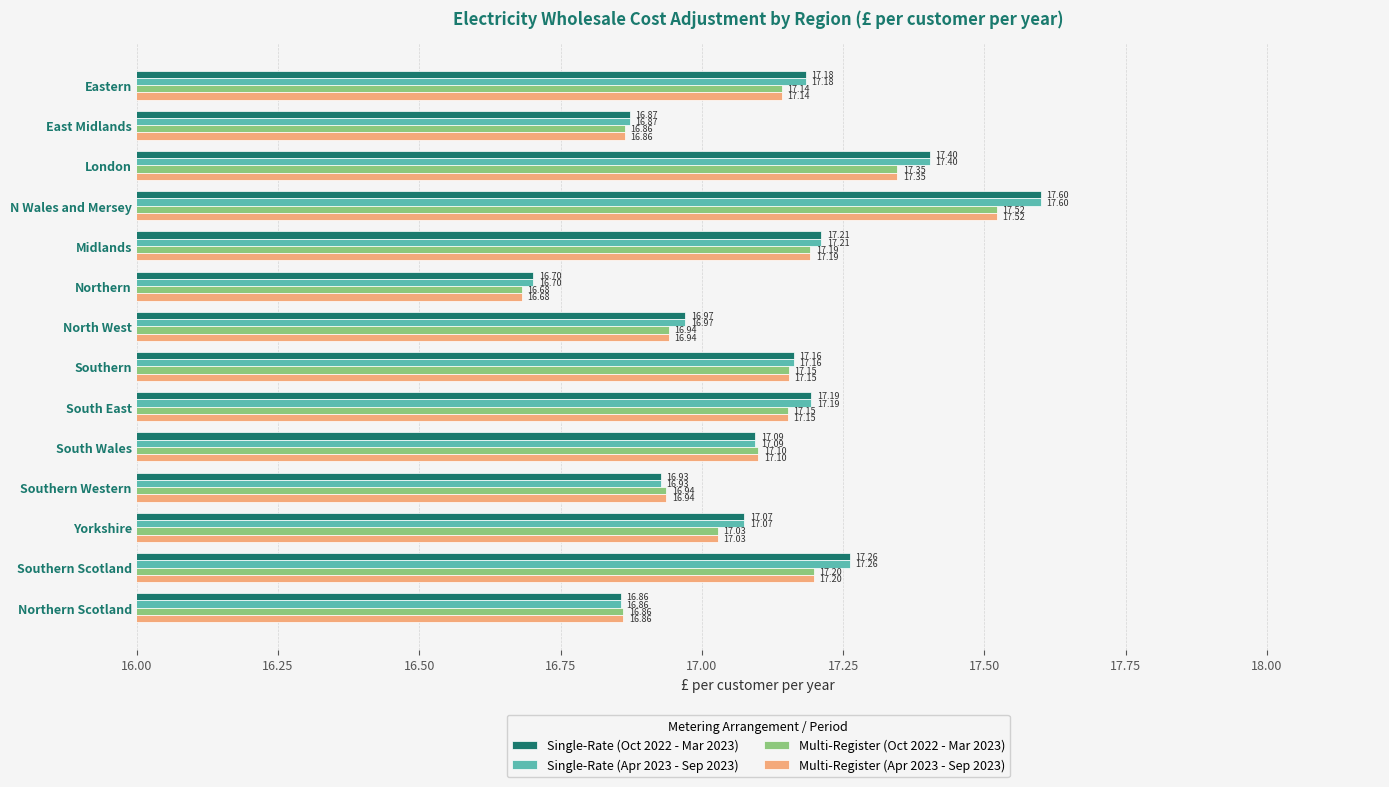

Where is Multi-Register (Oct 2022 - Mar 2023) nearest to the value 17?

Yorkshire